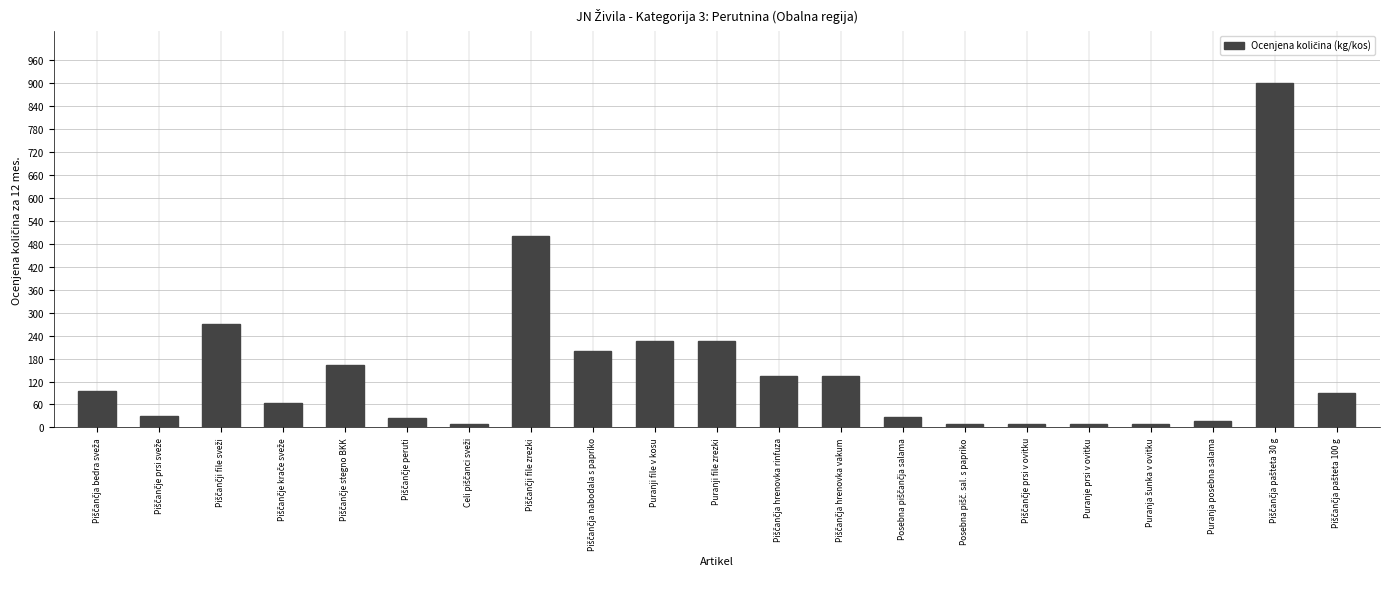

What is the greatest value displayed?

900.0